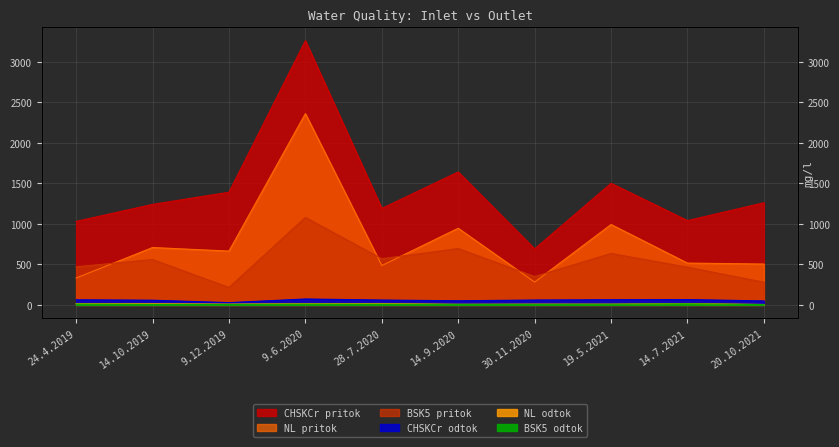

Reading right to left, list all the values displayed in this chart.

BSK5 pritok: 20.10.2021=280.0	14.7.2021=465.0	19.5.2021=635.0	30.11.2020=350.0	14.9.2020=695.0	28.7.2020=570.0	9.6.2020=1080.0	9.12.2019=215.0	14.10.2019=560.0	24.4.2019=470.0
BSK5 odtok: 20.10.2021=4.0	14.7.2021=13.5	19.5.2021=8.1	30.11.2020=6.8	14.9.2020=6.7	28.7.2020=9.2	9.6.2020=9.9	9.12.2019=5.7	14.10.2019=6.9	24.4.2019=11.0
CHSKCr pritok: 20.10.2021=1260.0	14.7.2021=1040.0	19.5.2021=1500.0	30.11.2020=691.0	14.9.2020=1640.0	28.7.2020=1190.0	9.6.2020=3260.0	9.12.2019=1390.0	14.10.2019=1240.0	24.4.2019=1030.0
CHSKCr odtok: 20.10.2021=49.0	14.7.2021=66.0	19.5.2021=64.0	30.11.2020=60.0	14.9.2020=51.0	28.7.2020=60.0	9.6.2020=73.0	9.12.2019=28.0	14.10.2019=58.0	24.4.2019=63.0
NL pritok: 20.10.2021=504.0	14.7.2021=516.0	19.5.2021=992.0	30.11.2020=282.0	14.9.2020=946.0	28.7.2020=486.0	9.6.2020=2360.0	9.12.2019=664.0	14.10.2019=708.0	24.4.2019=332.0
NL odtok: 20.10.2021=5.2	14.7.2021=17.2	19.5.2021=9.6	30.11.2020=9.6	14.9.2020=7.6	28.7.2020=17.0	9.6.2020=15.2	9.12.2019=10.0	14.10.2019=15.0	24.4.2019=16.0